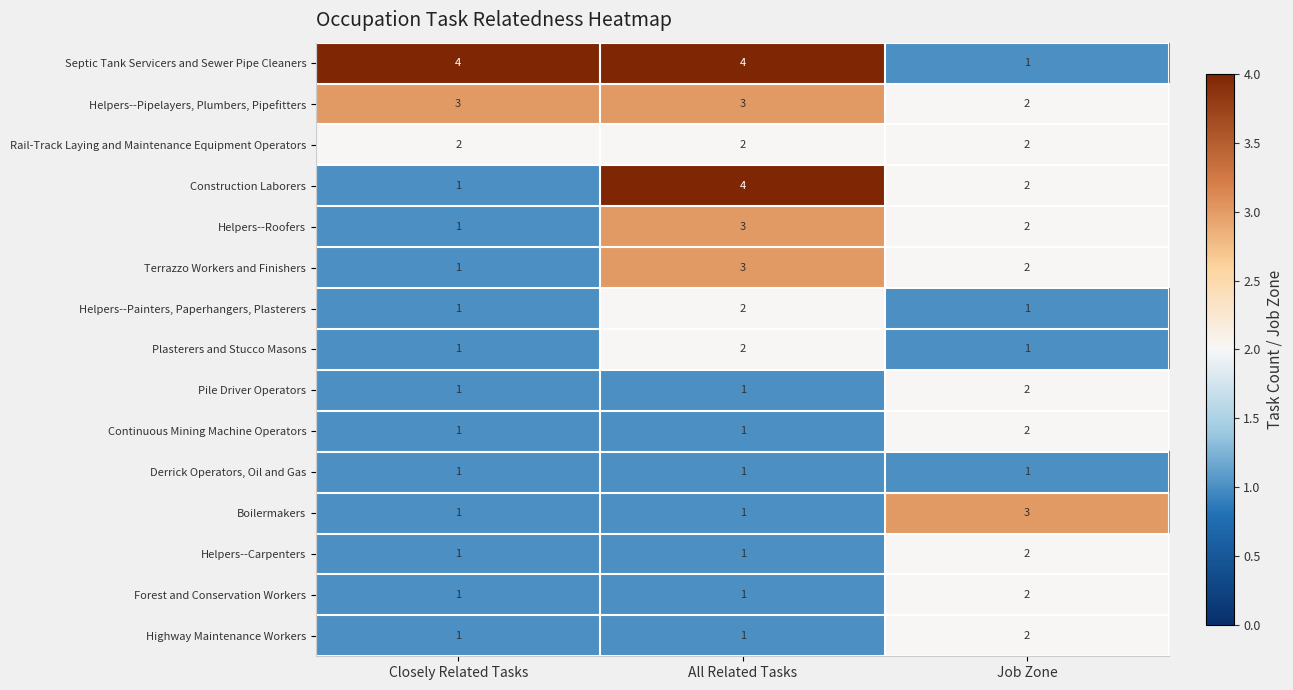

At which label is Helpers--Roofers closest to 2?

Job Zone